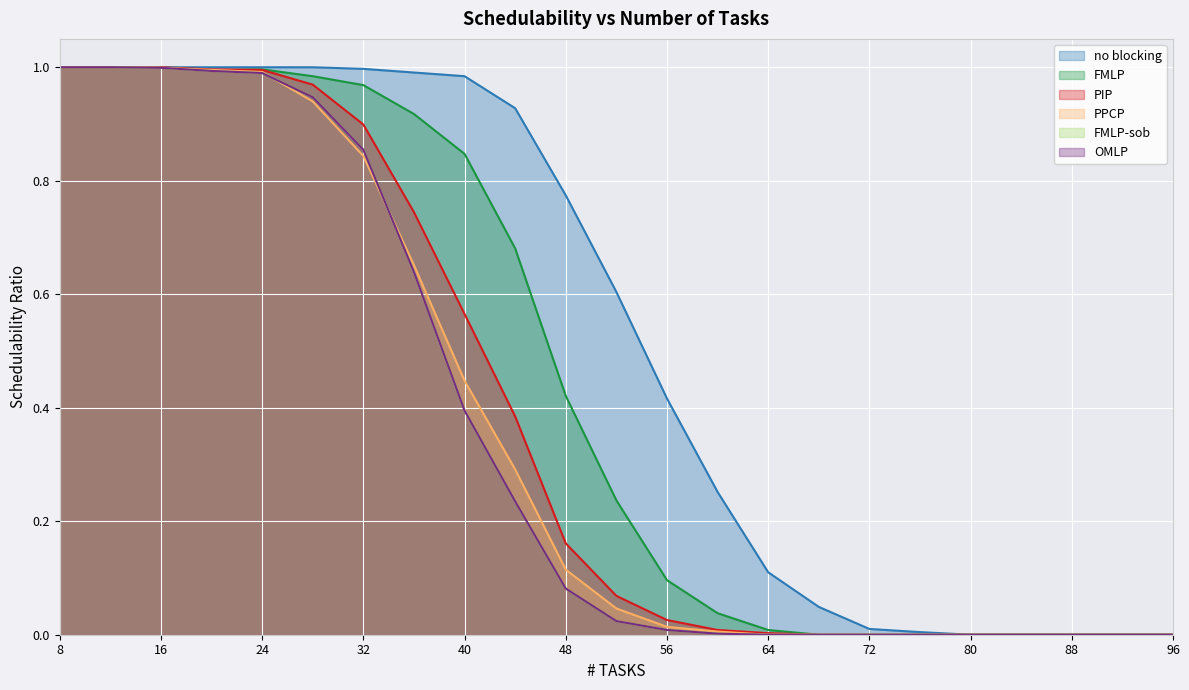

What are all the series names shown in the legend?

FMLP, no blocking, PIP, PPCP, FMLP-sob, OMLP